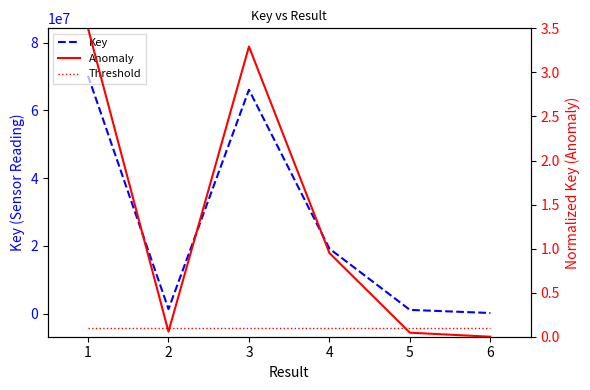

What is the sum of the Key values at 1 and 4?

89420174.0